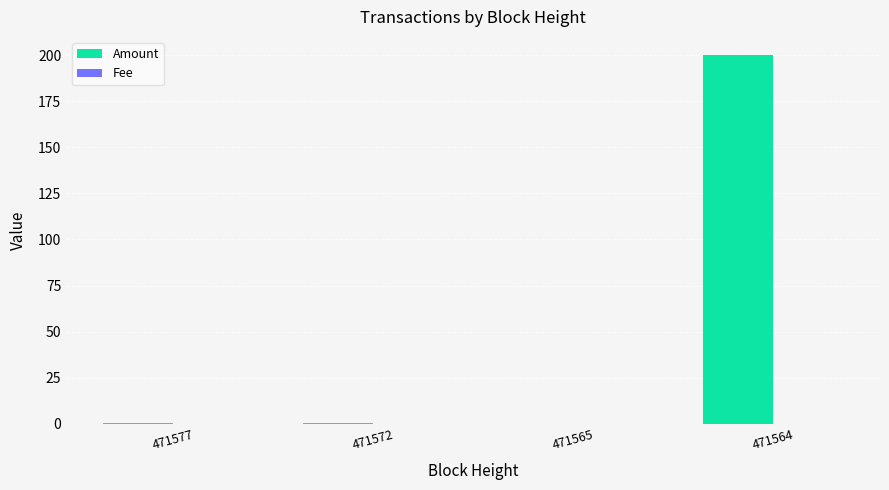

What is the sum of all Amount values?

200.5